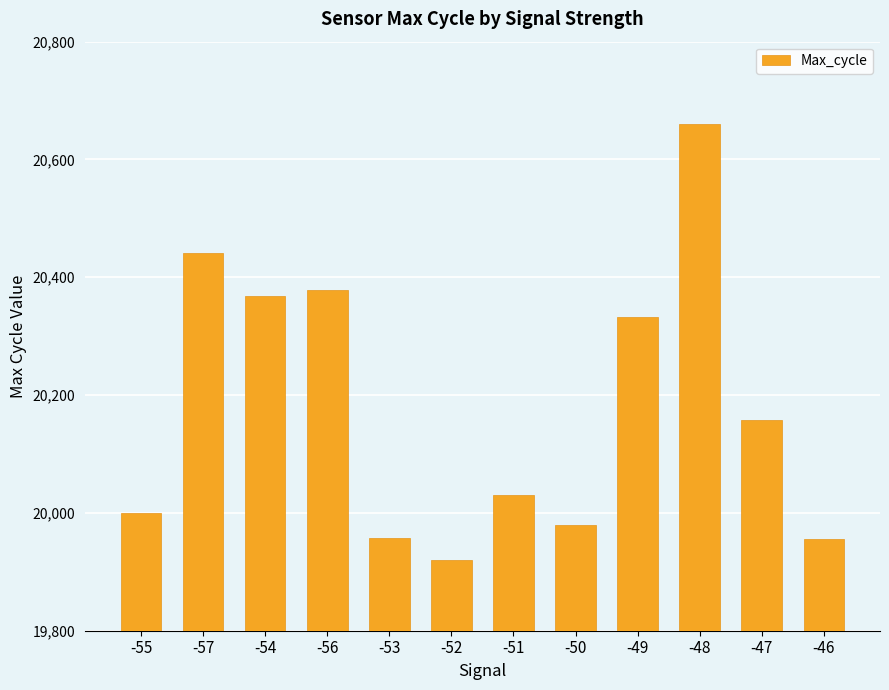

What is the difference between the values at -52 and -46?

36